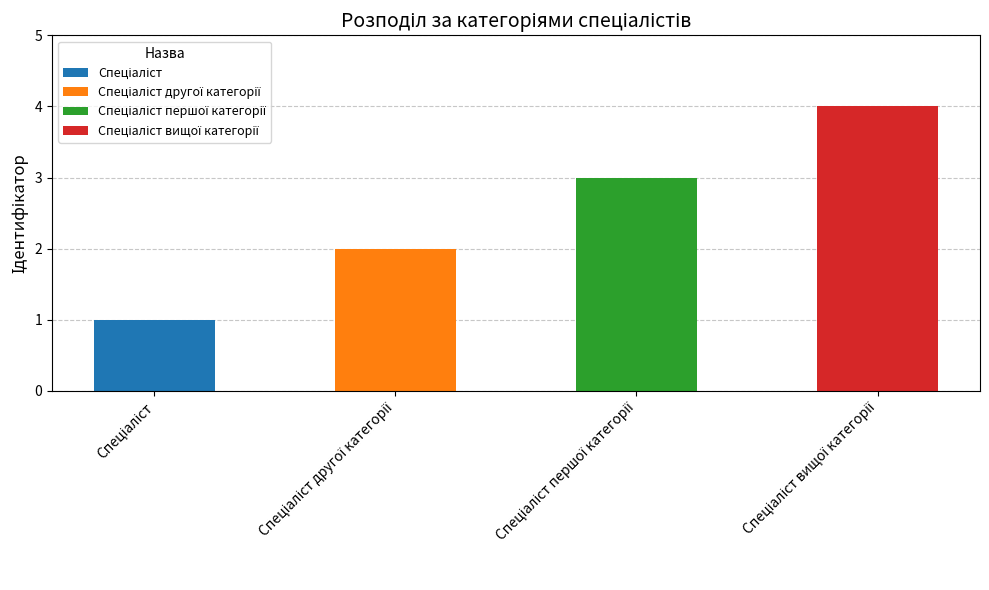

List the labels in order of value, largest first.

Спеціаліст вищої категорії, Спеціаліст першої категорії, Спеціаліст другої категорії, Спеціаліст